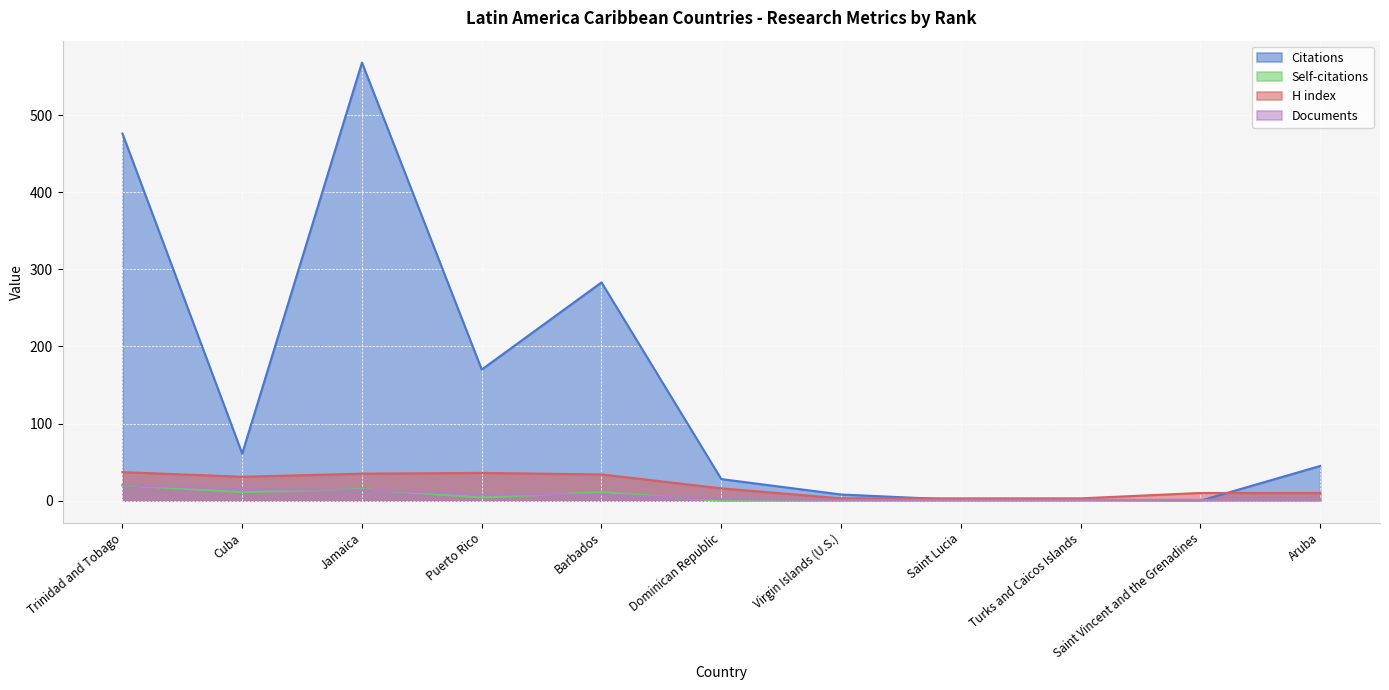

In H index, how many points are higher than both neighbors (excluding endpoints)?

1